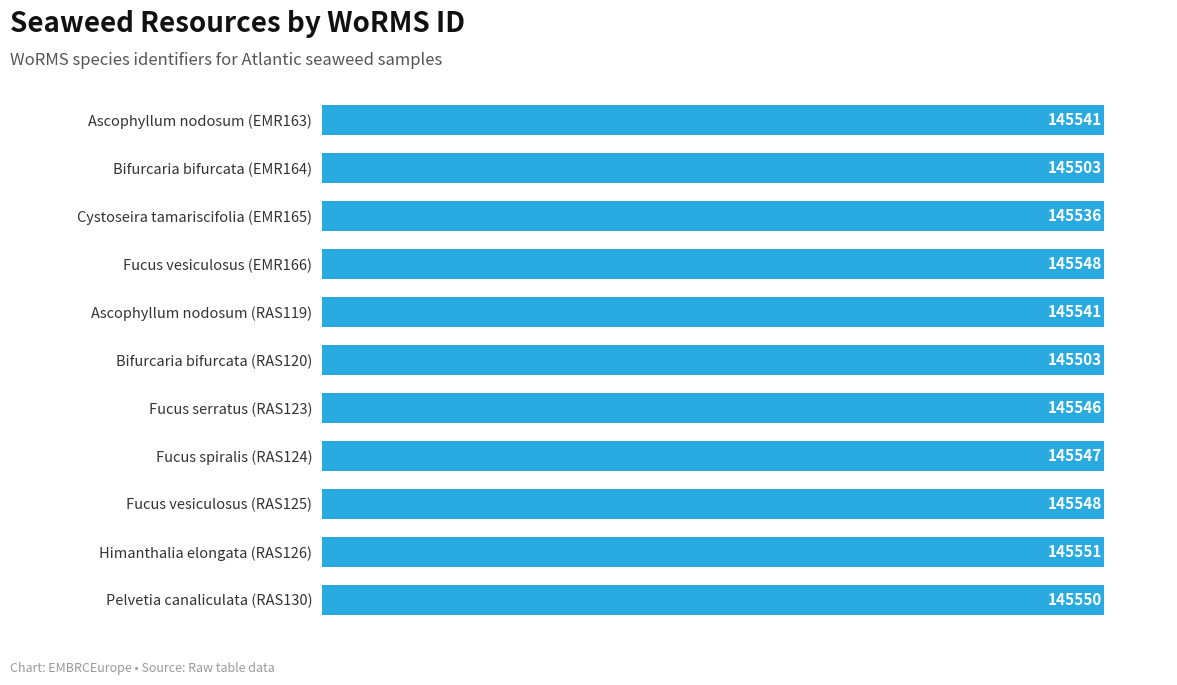

What is the minimum value shown in the chart?

145503